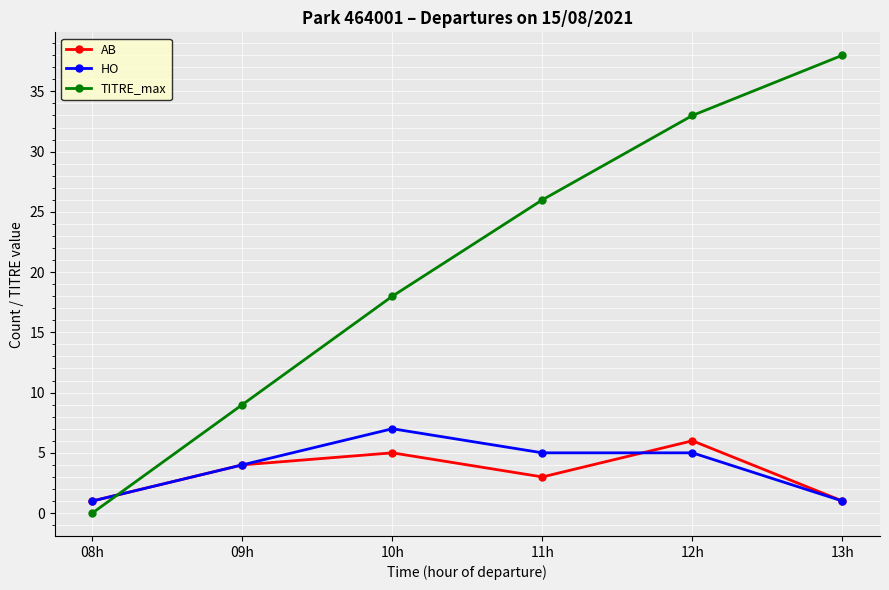

The TITRE_max series shows 33 at 12h. True or false?

True